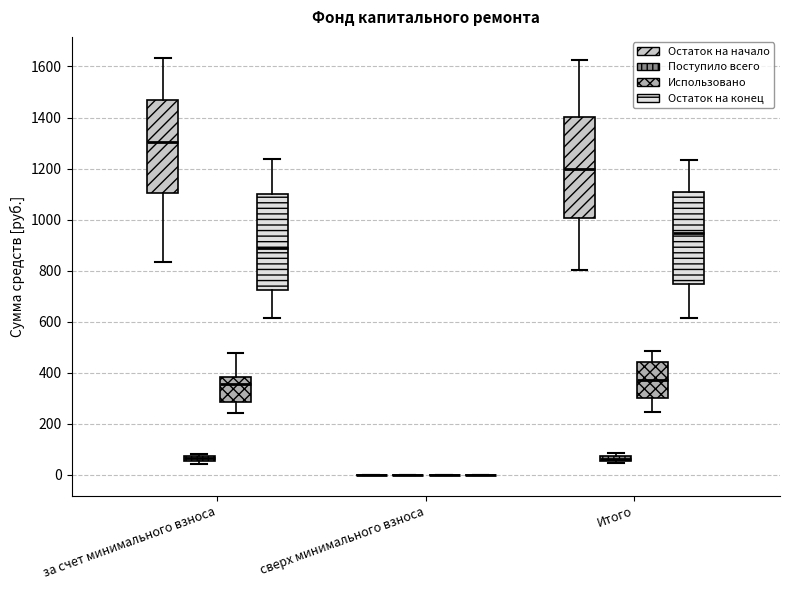

Where does the lower whisker of the box for Итого (Остаток на конец) end on the y-axis? The values are not printed on the chart, so give them approximately, as read against the axis.

620